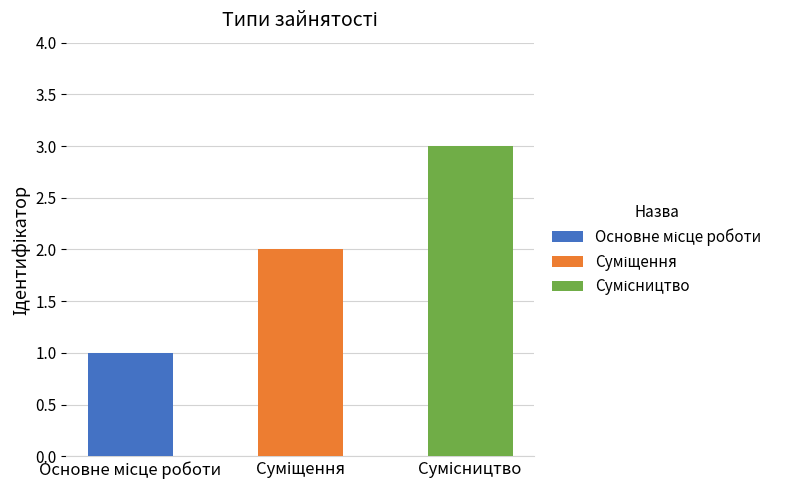

What is the greatest value displayed?

3